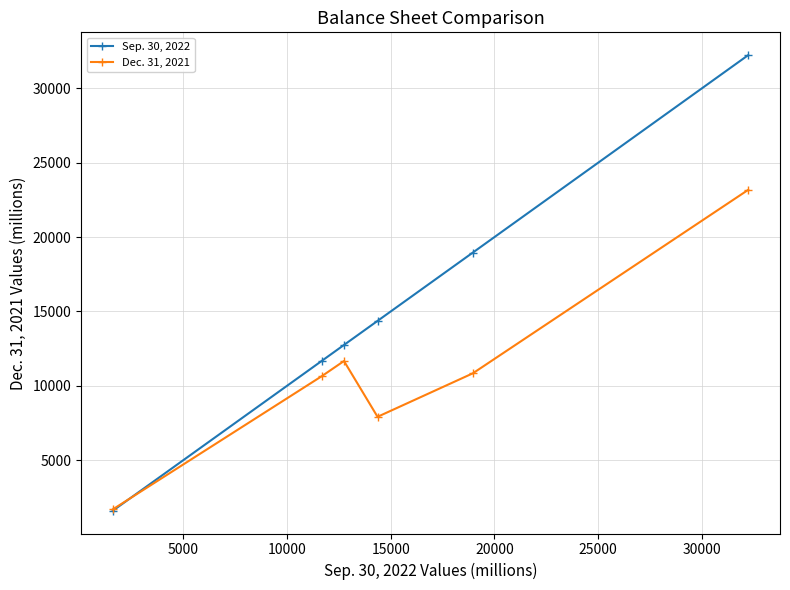

List the series in order of their peak value, highest first.

Sep. 30, 2022, Dec. 31, 2021